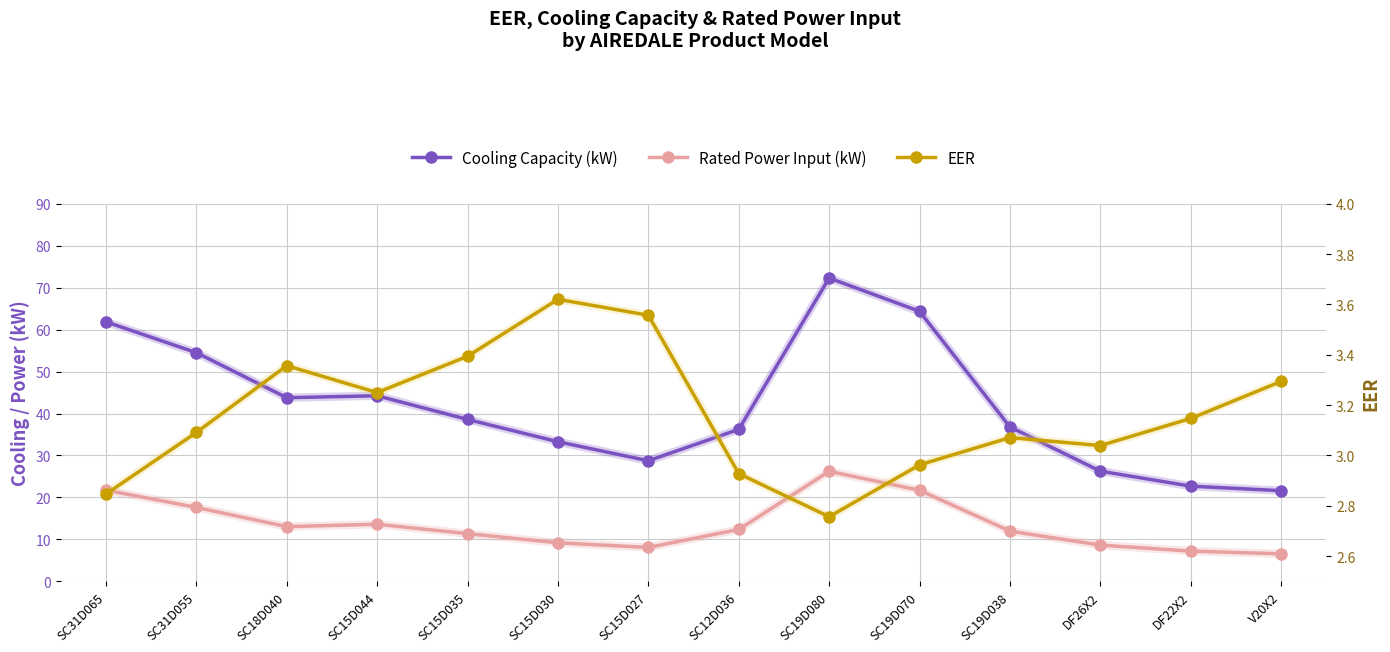

True or false: EER and Cooling Capacity intersect in this chart.

False